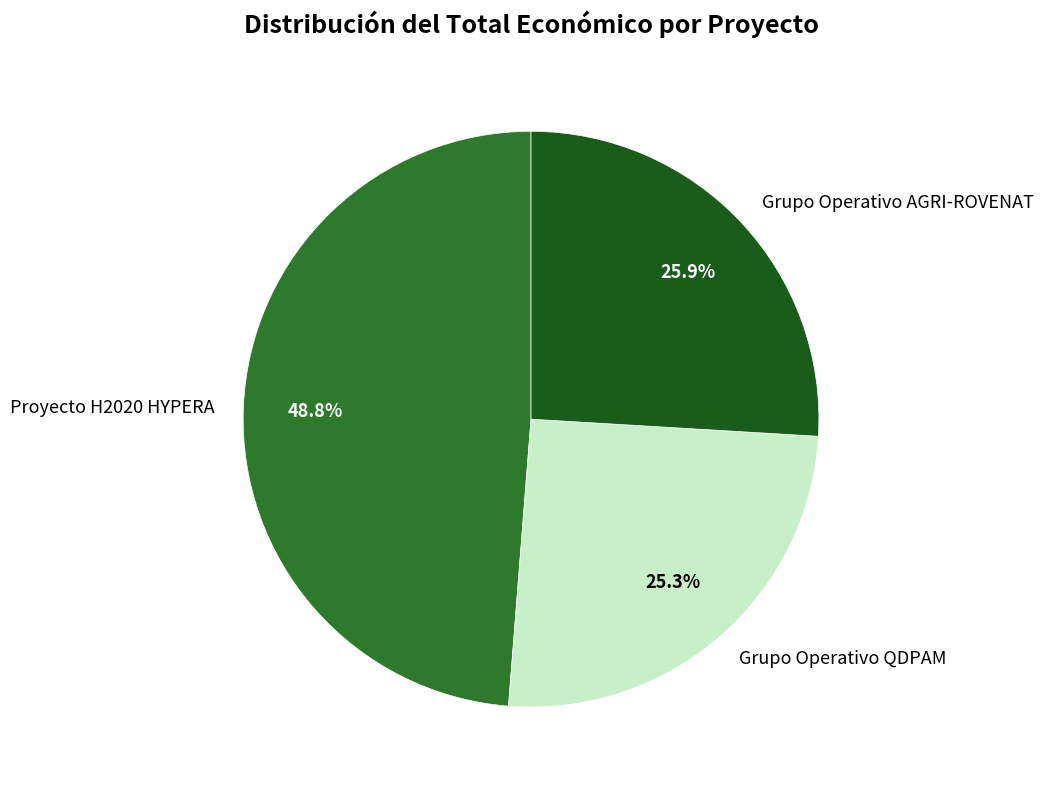

To the nearest percent, what portion does Grupo Operativo QDPAM represent?

25%